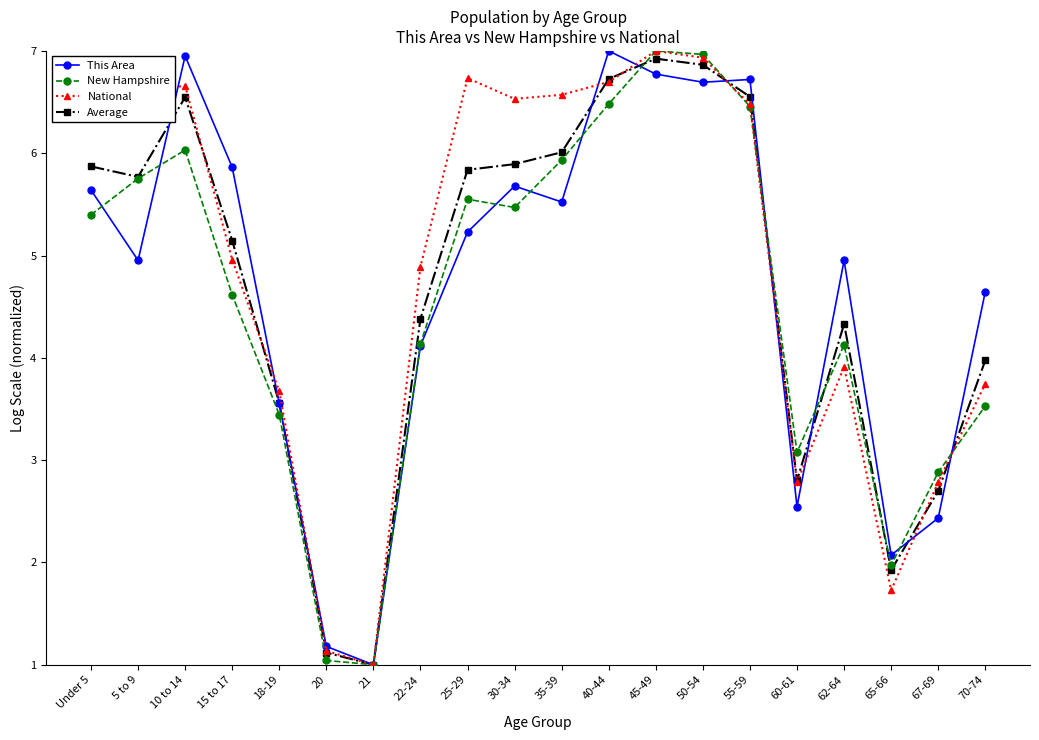

The value of Average at 40-44 is 2.0. True or false?

False